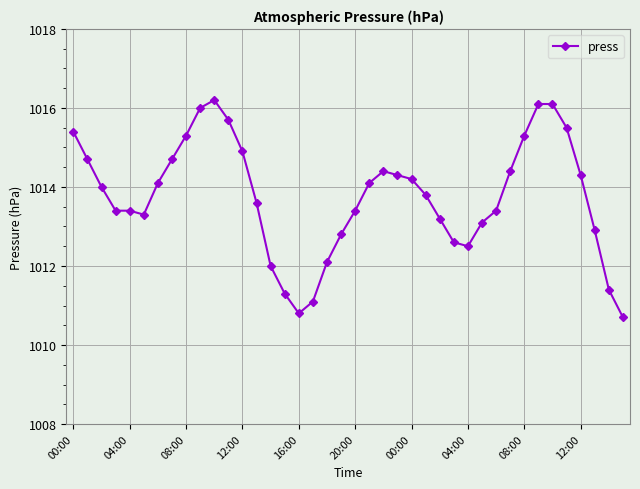

What is the value of the 39th point from the left?

1011.4